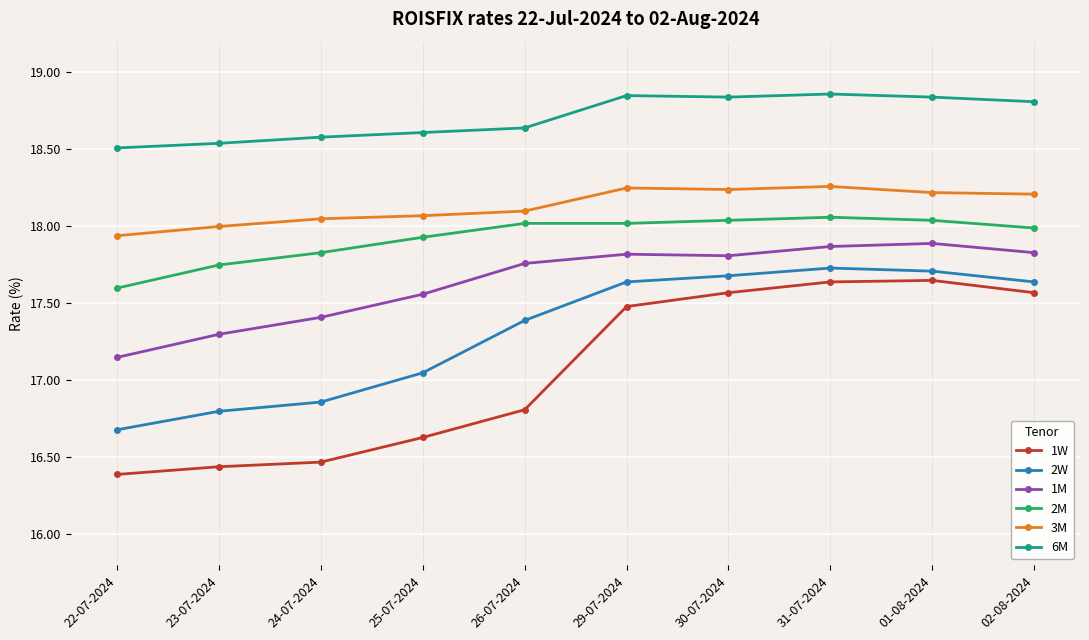

What is the difference between the maximum and minimum values in the 1M series?

0.7